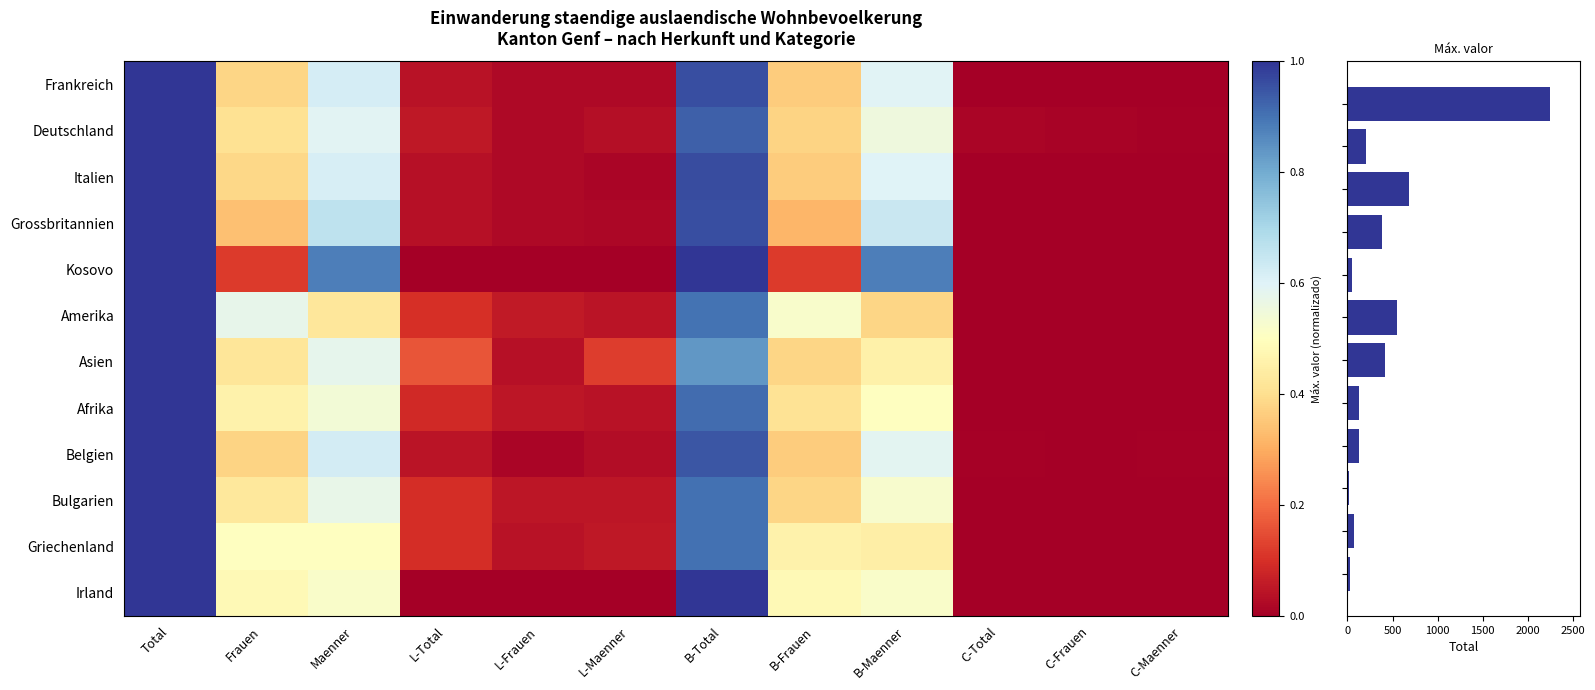

Which category has the highest value in the Afrika series?

Total